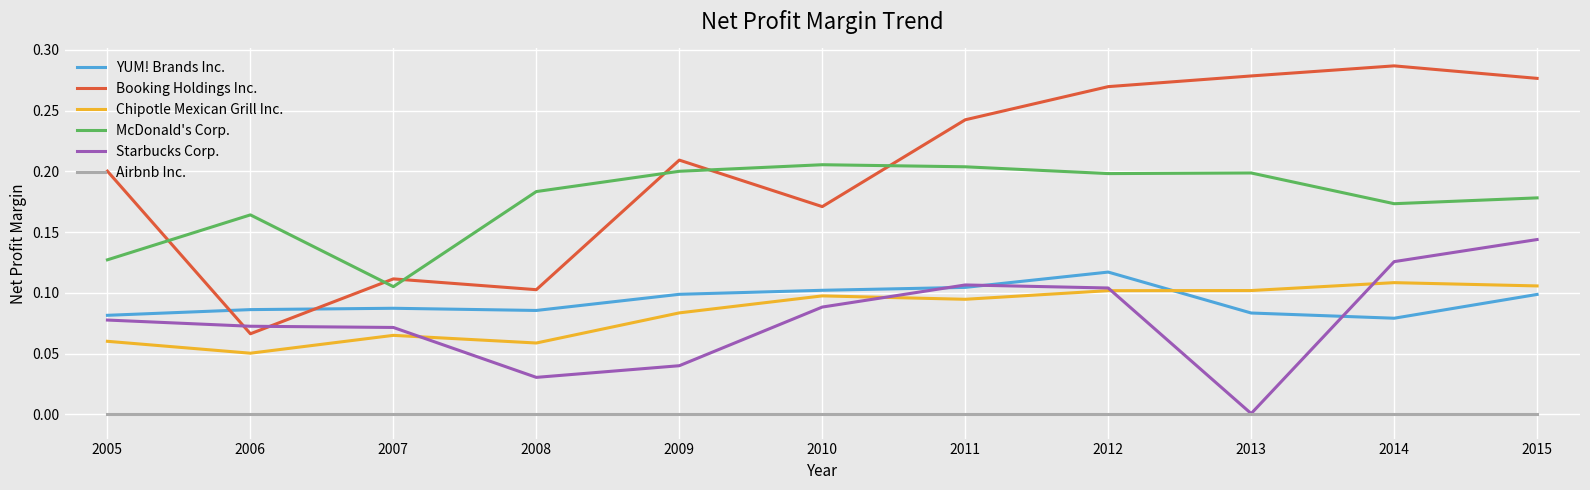

Which category has the lowest value in the Booking Holdings Inc. series?

2006